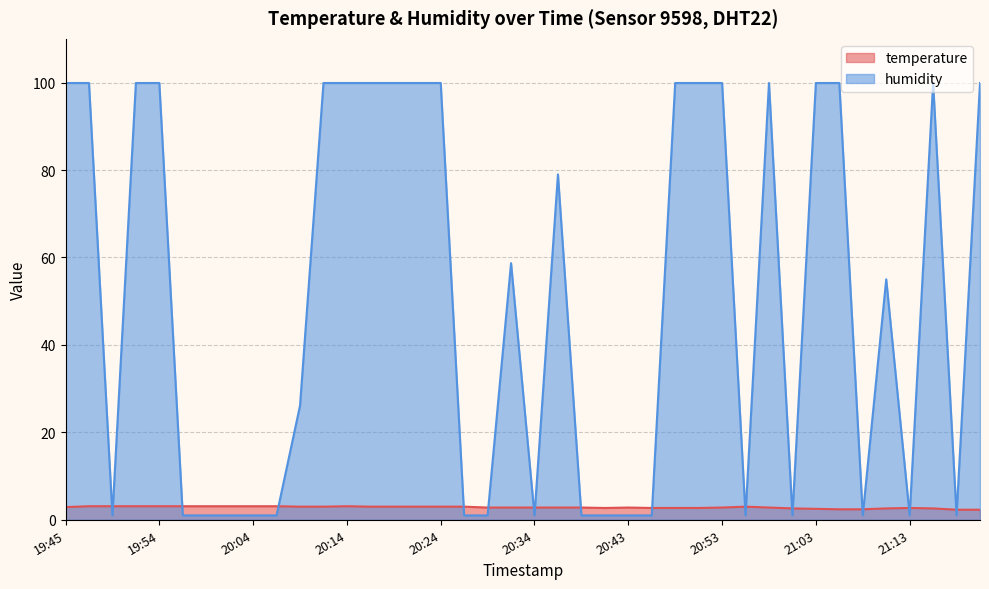

Reading left to right, what are all the values shown in this chart?

temperature: 19:45=2.9	19:47=3.1	19:49=3.1	19:52=3.1	19:54=3.1	19:57=3.1	19:59=3.1	20:02=3.1	20:04=3.1	20:07=3.1	20:09=3.0	20:12=3.0	20:14=3.1	20:16=3.0	20:19=3.0	20:21=3.0	20:24=3.0	20:26=3.0	20:29=2.8	20:31=2.8	20:34=2.8	20:36=2.8	20:38=2.8	20:41=2.7	20:43=2.8	20:46=2.7	20:48=2.7	20:51=2.7	20:53=2.8	20:56=3.0	20:58=2.8	21:01=2.6	21:03=2.5	21:06=2.4	21:08=2.4	21:11=2.6	21:13=2.7	21:16=2.6	21:18=2.3	21:21=2.3
humidity: 19:45=99.9	19:47=99.9	19:49=1.0	19:52=99.9	19:54=99.9	19:57=1.0	19:59=1.0	20:02=1.0	20:04=1.0	20:07=1.0	20:09=26.1	20:12=99.9	20:14=99.9	20:16=99.9	20:19=99.9	20:21=99.9	20:24=99.9	20:26=1.0	20:29=1.0	20:31=58.7	20:34=1.0	20:36=79.0	20:38=1.0	20:41=1.0	20:43=1.0	20:46=1.0	20:48=99.9	20:51=99.9	20:53=99.9	20:56=1.0	20:58=99.9	21:01=1.0	21:03=99.9	21:06=99.9	21:08=1.0	21:11=55.0	21:13=1.0	21:16=99.9	21:18=1.0	21:21=99.9